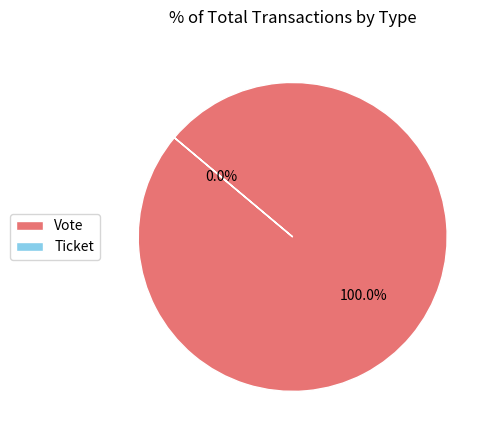

Does Vote account for over 50% of the chart?

Yes